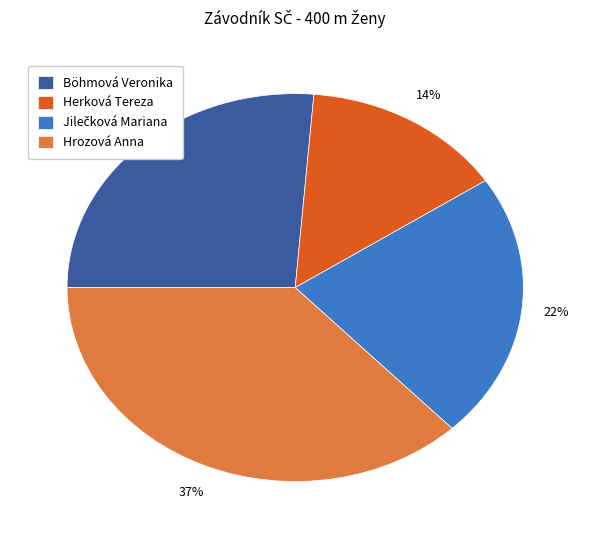

Is the sum of Böhmová Veronika and Herková Tereza greater than half?

No